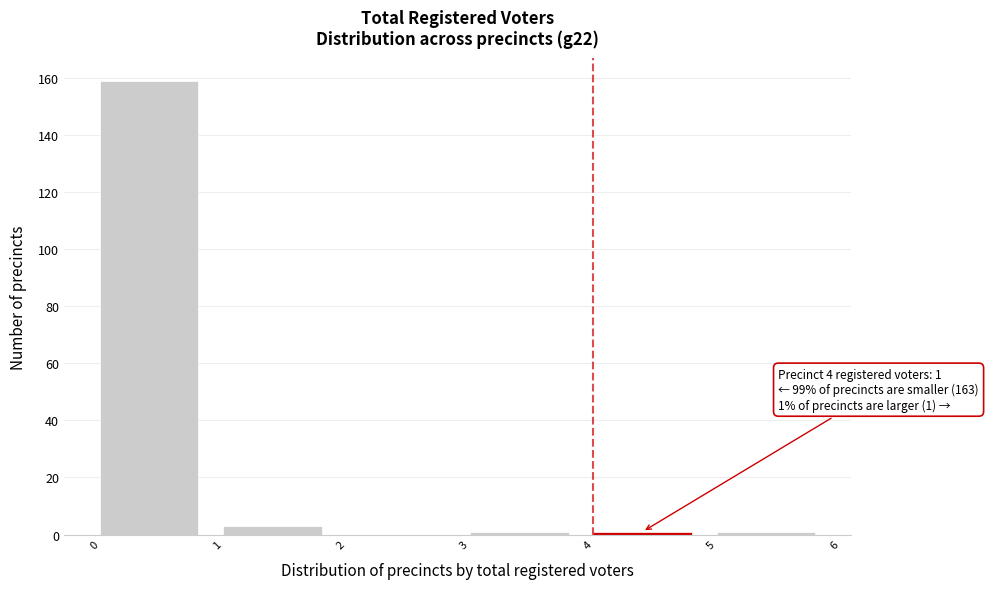

Over which range of the x-axis is the bar tallest?

0 to 1